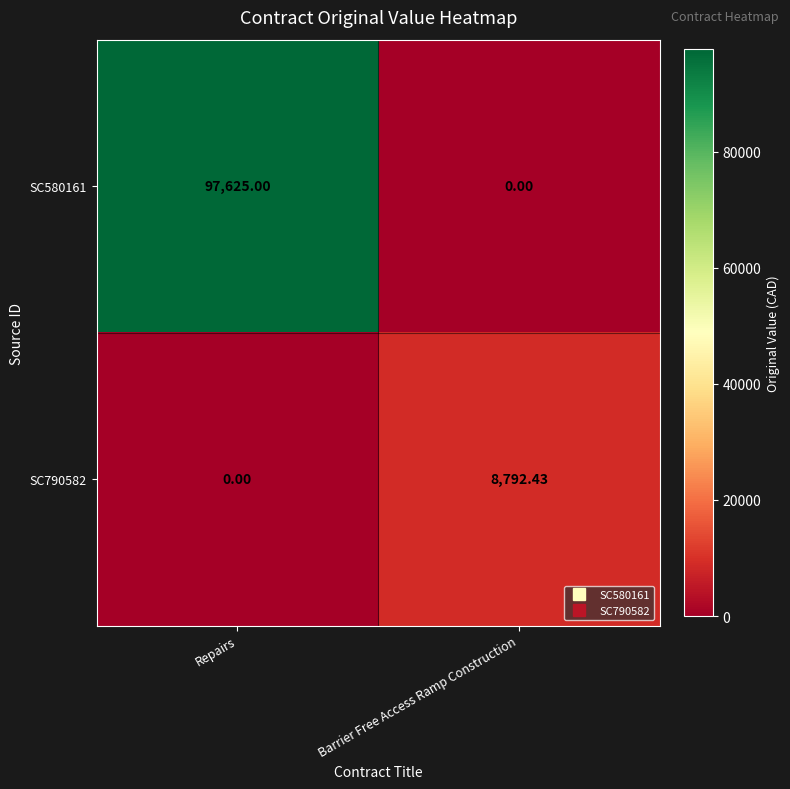

Where does the SC790582 series first go above 8792?

Barrier Free Access Ramp Construction